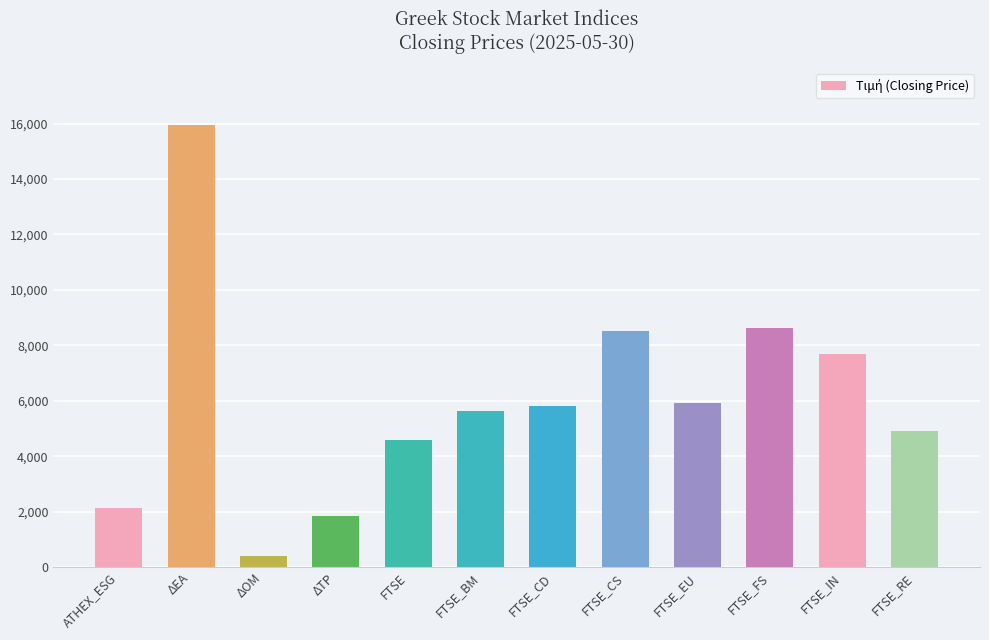

What is the difference between the maximum and minimum values?

15538.6